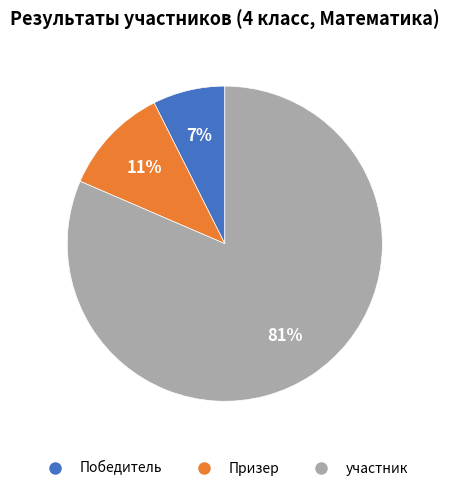

How many segments does this pie chart have?

3